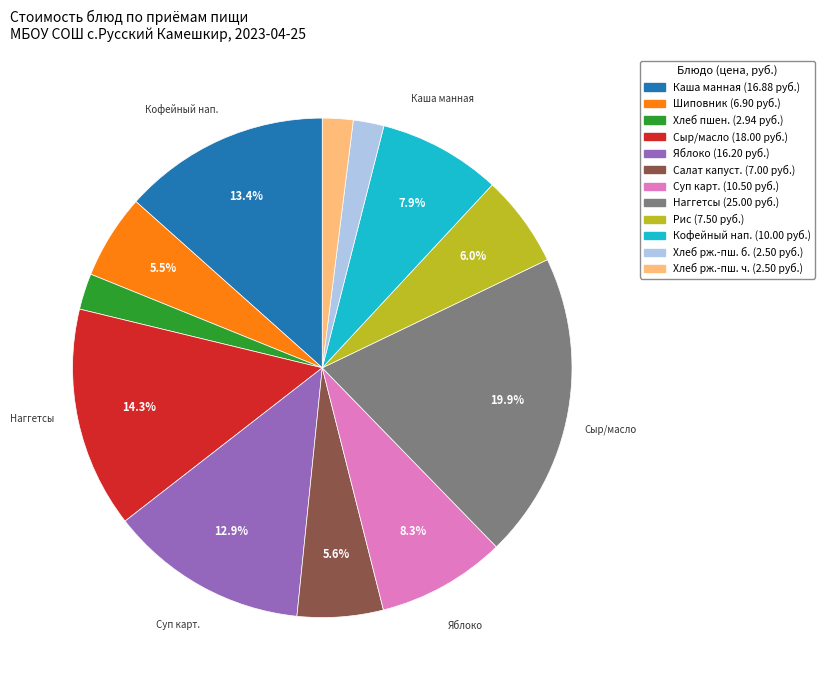

Is there any slice that represents more than half of the pie?

No